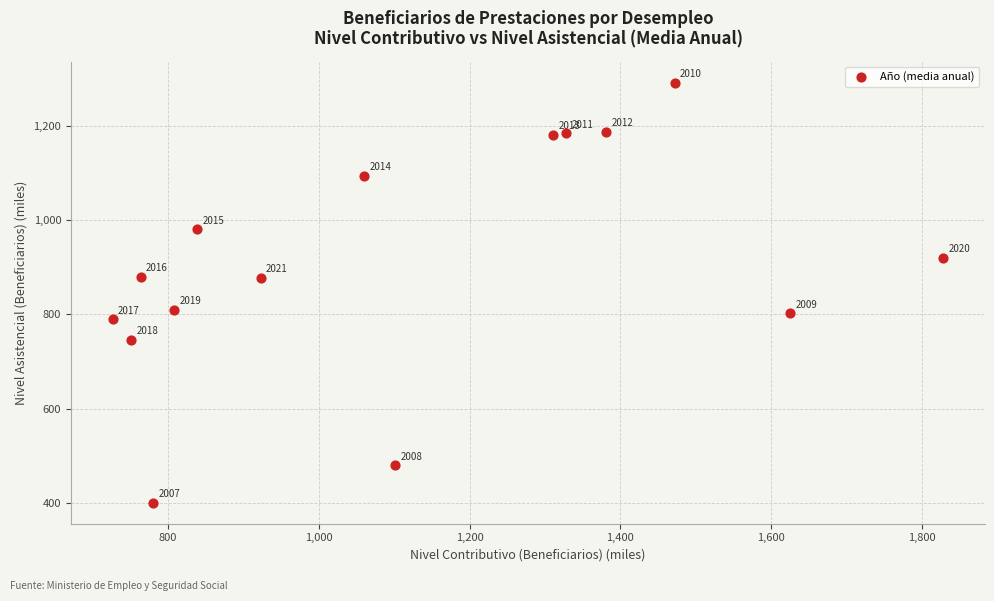

What Y value in the scatter plot is closest to 845?

876.9